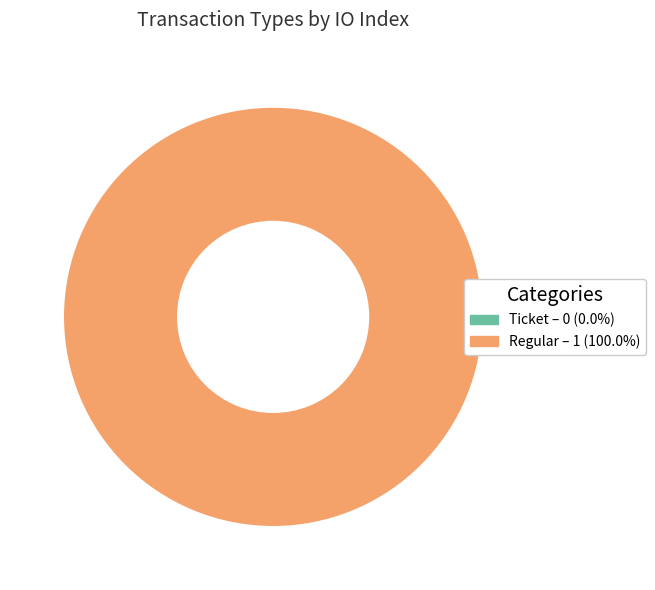

What is the largest slice in the pie chart?

Regular